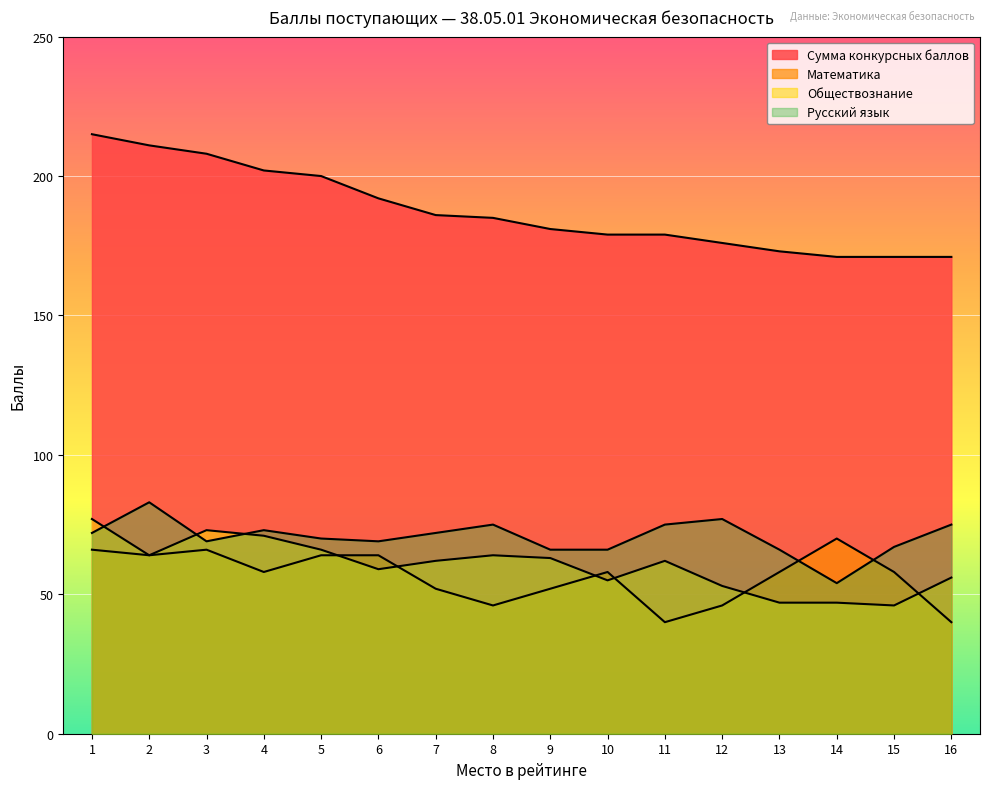

Does the chart display data point markers on the line(s)?

No